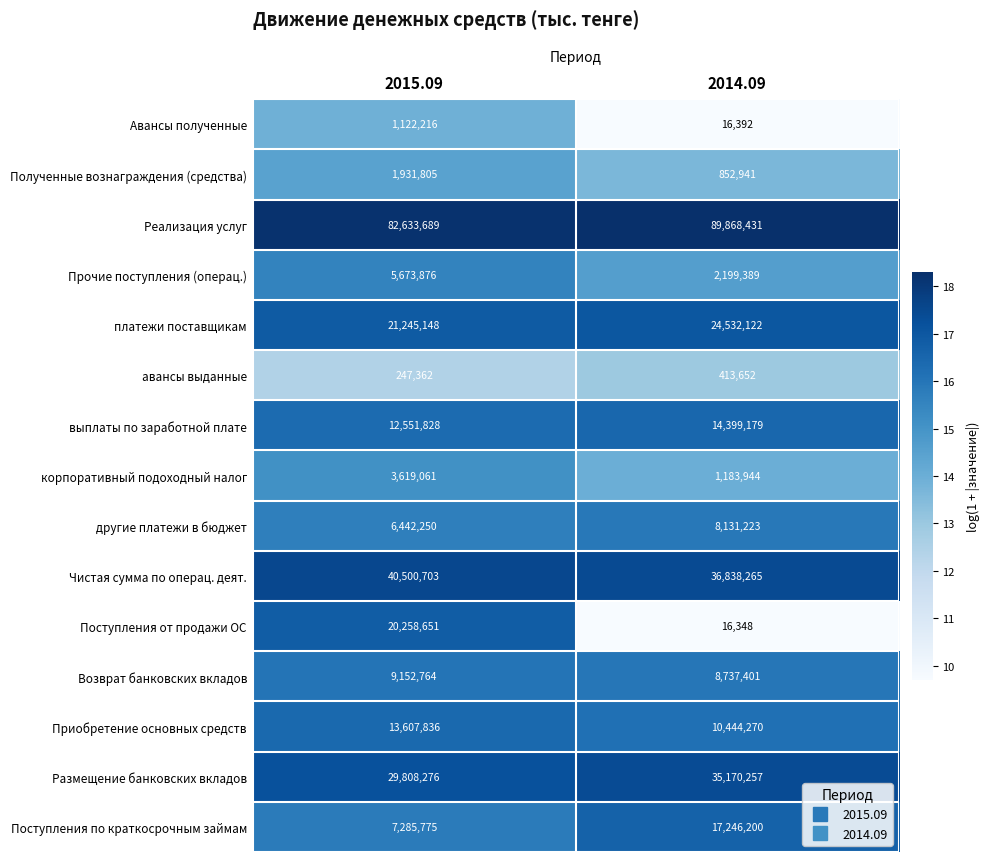

What is the difference between the highest and lowest values at 2015.09?

82386327